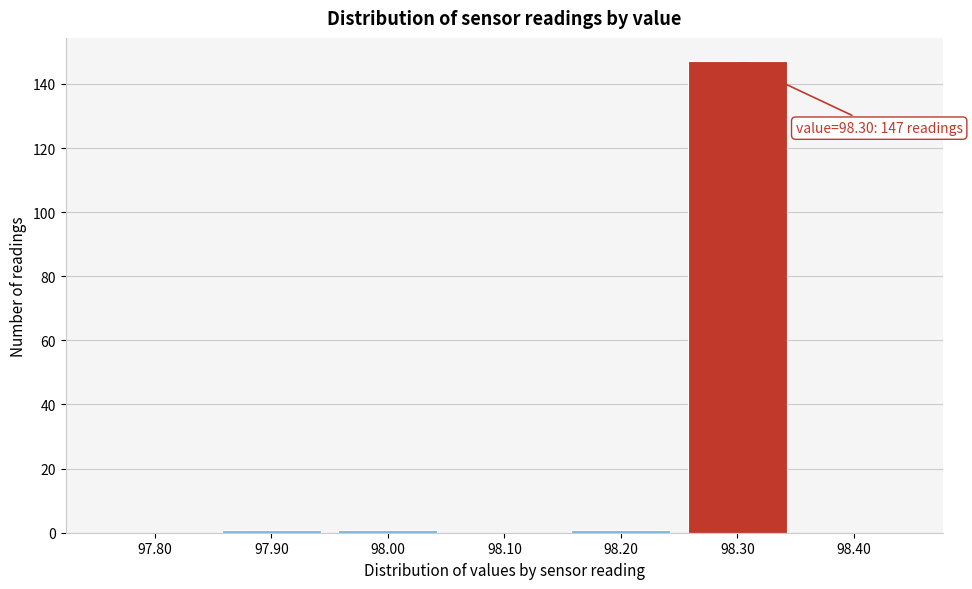

Reading right to left, extract all data points from this chart.

98.40=0	98.30=147	98.20=1	98.10=0	98.00=1	97.90=1	97.80=0